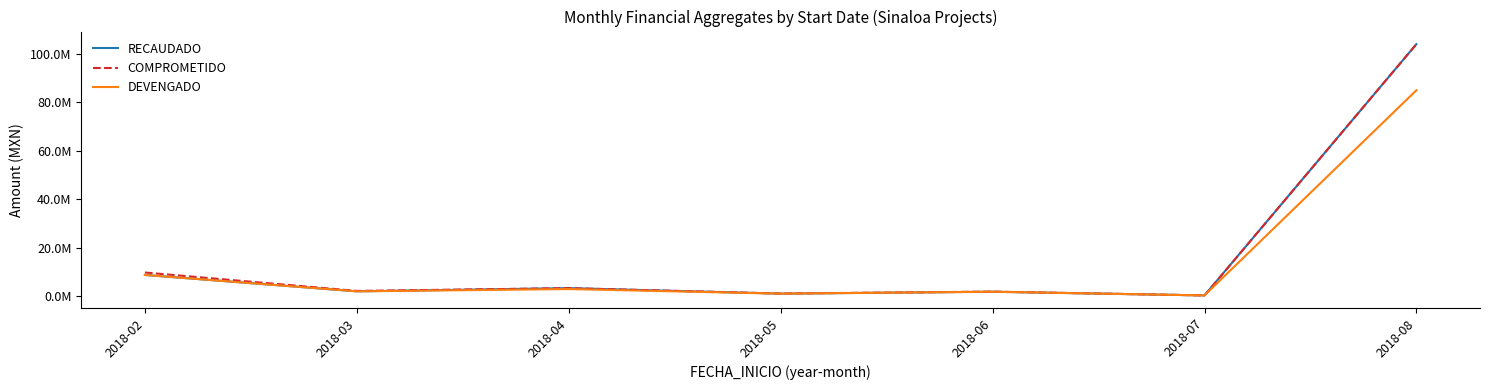

What are all the series names shown in the legend?

RECAUDADO, COMPROMETIDO, DEVENGADO